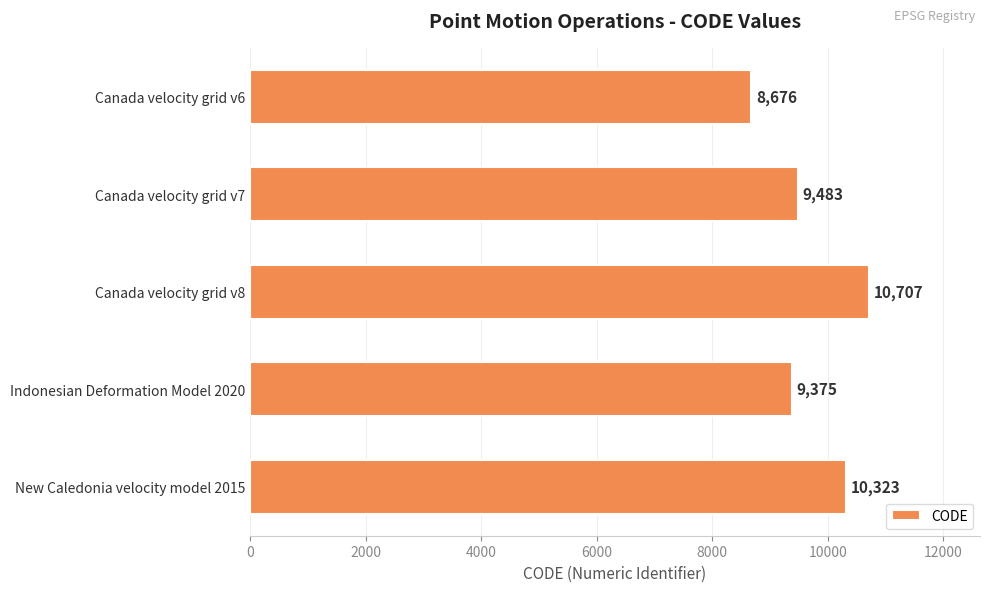

The chart shows a value of 10323 at New Caledonia velocity model 2015. True or false?

True